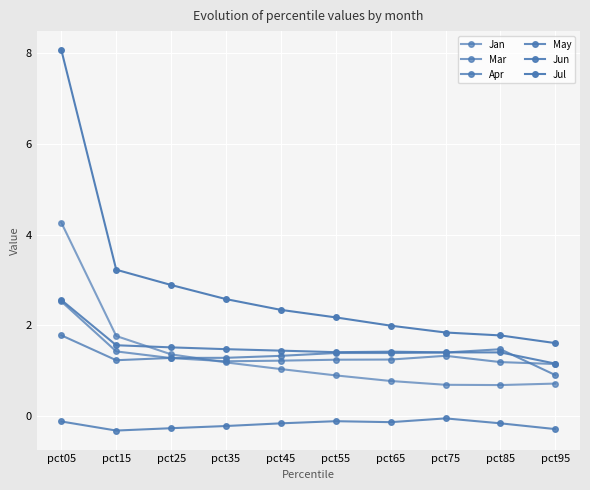

How many lines are shown in the chart?

6